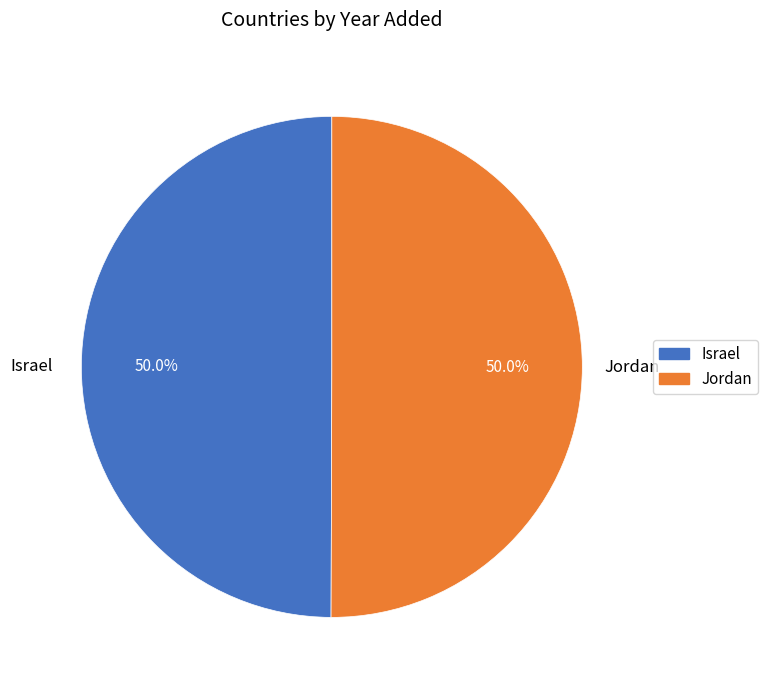

What is the ratio of the value at Israel to the value at Jordan?

1.0